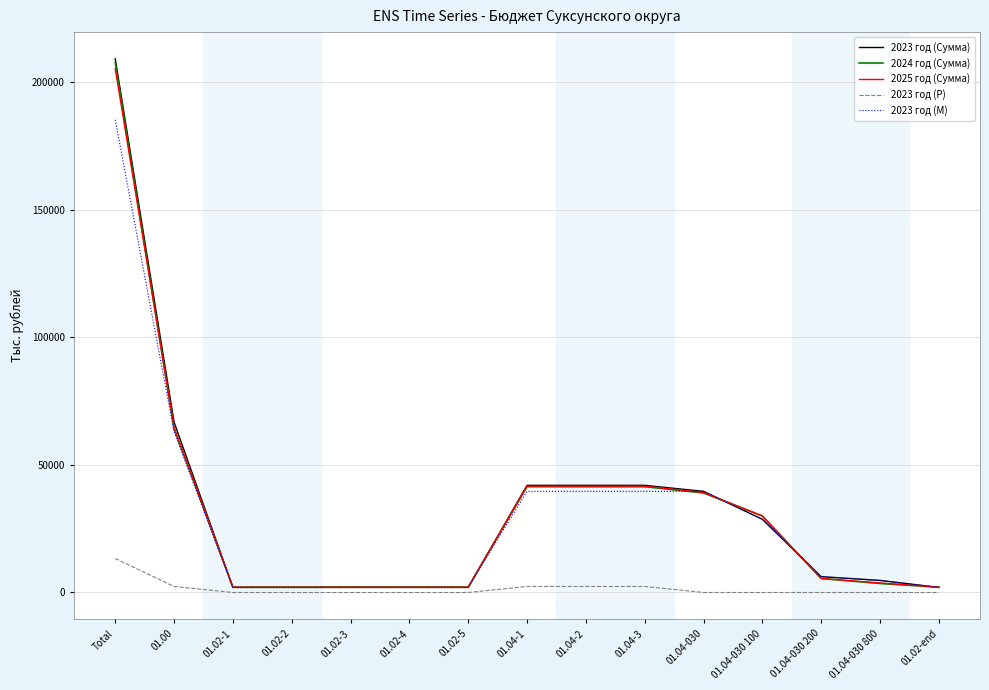

Where does the 2025 год (Сумма) series first go above 5482?

Total